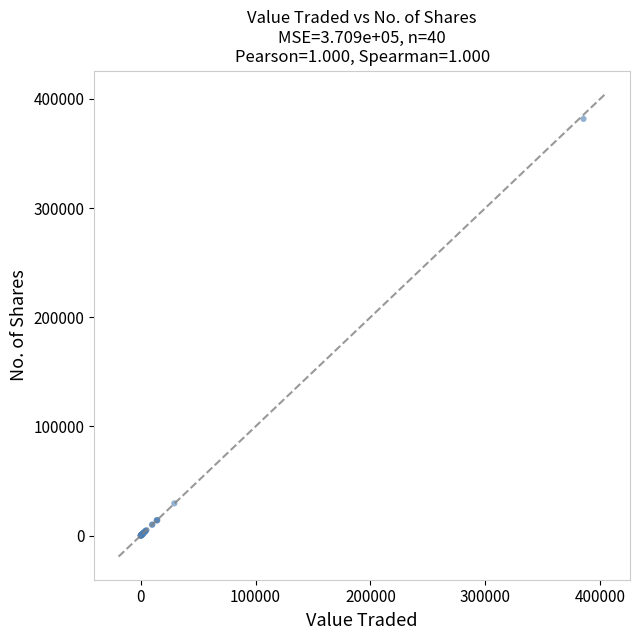

What Y value in the scatter plot is closest to 190873?

29521